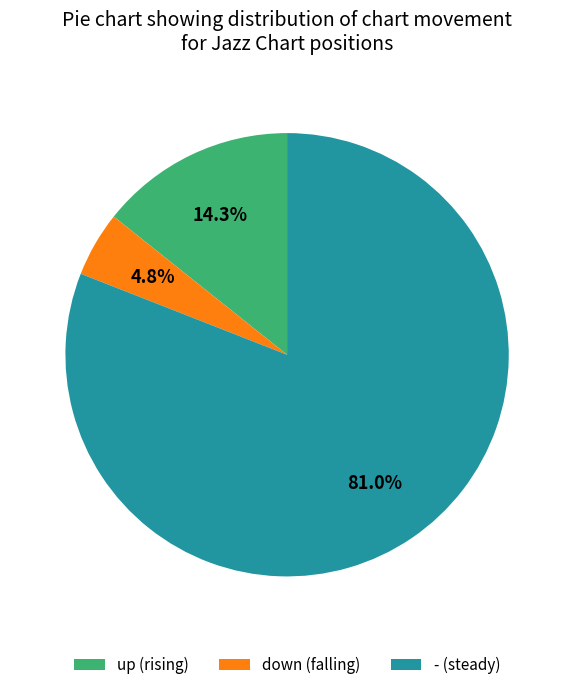

Between up (rising) and down (falling), which is larger?

up (rising)